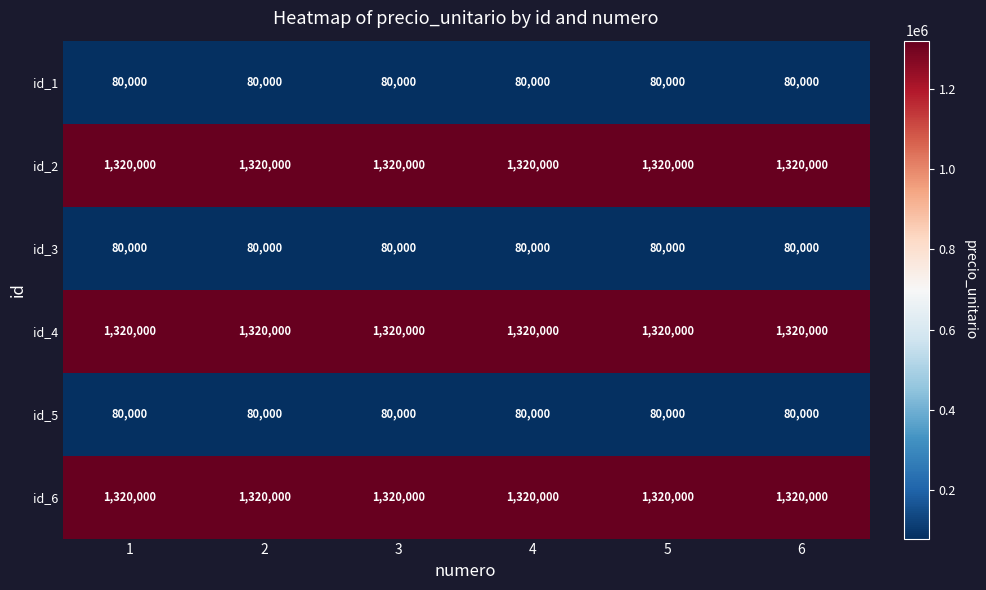

What is the spread (max minus min) of values at 4?

1240000